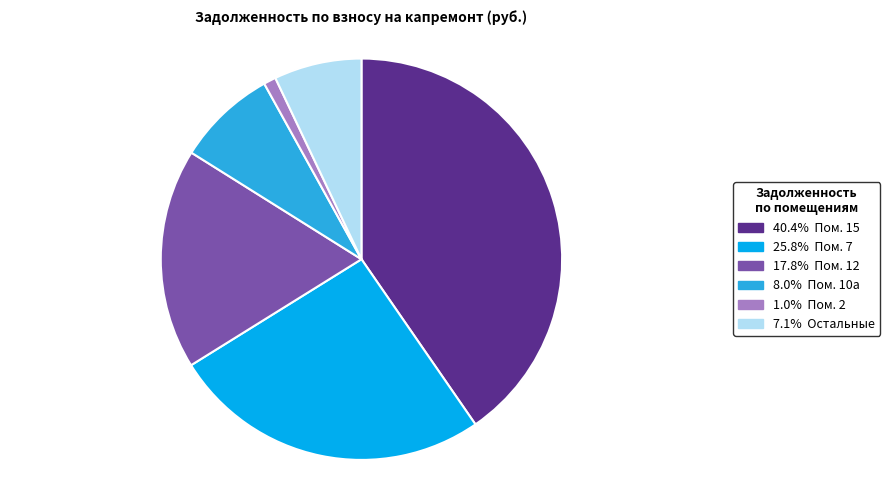

Is there any slice that represents more than half of the pie?

No